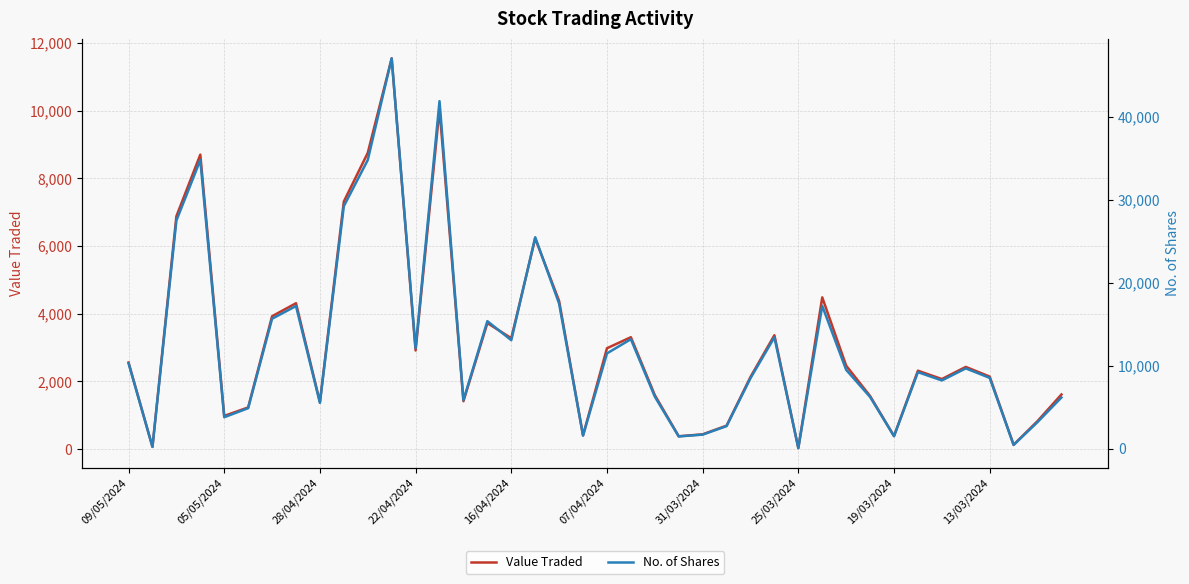

What is the average value of the No. of Shares series?

12587